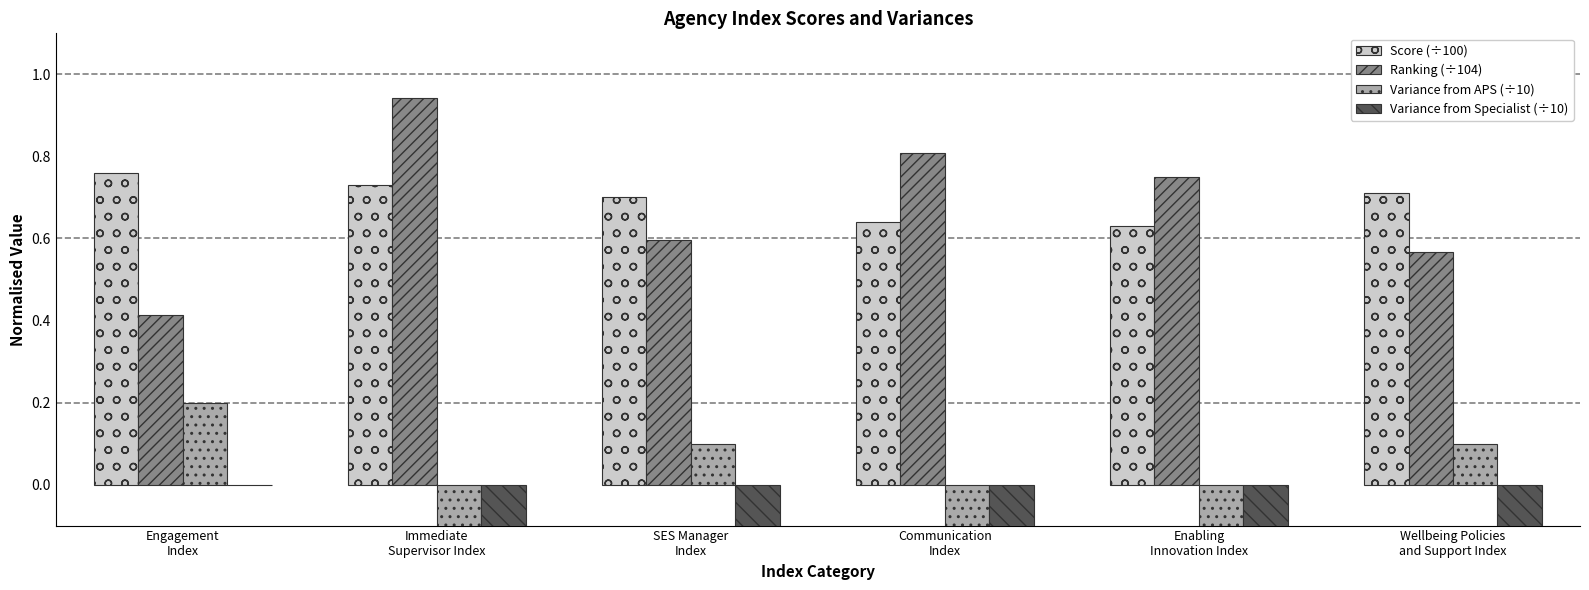

How many groups of bars are there?

6